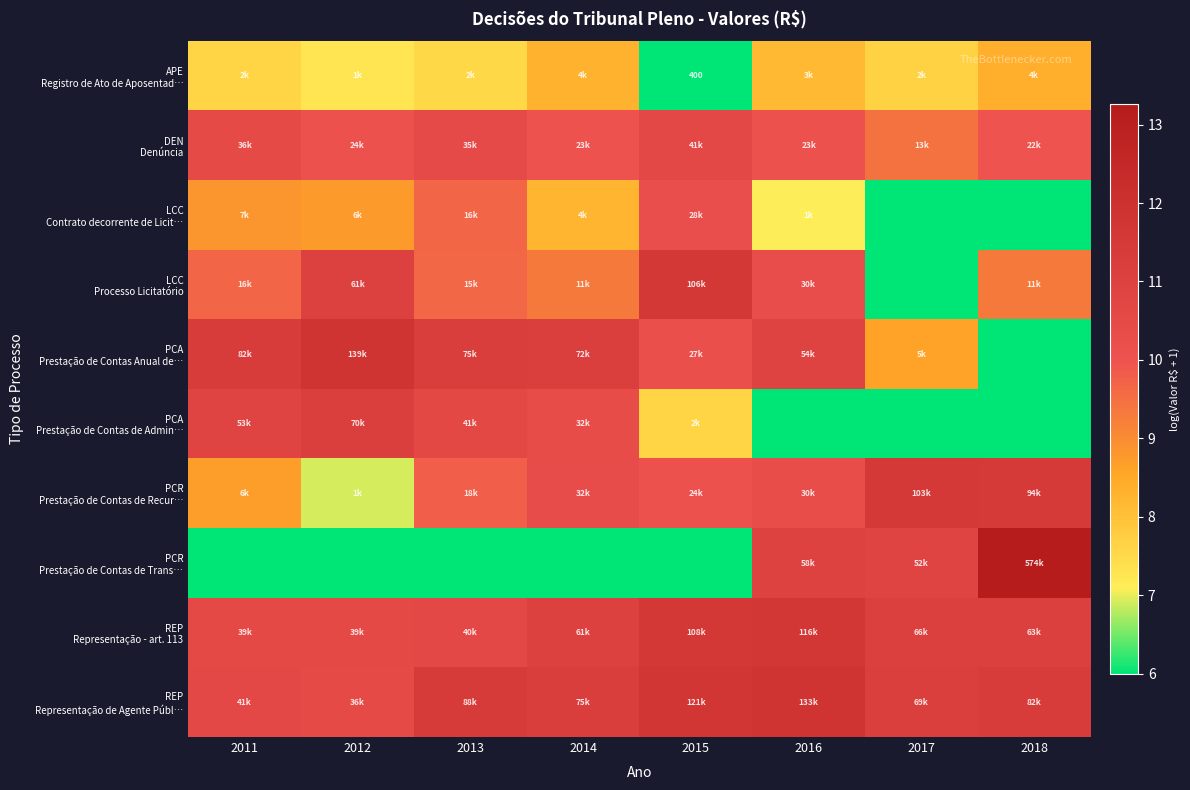

Which series changed the most between 2015 and 2016?

PCR Prestação de Contas de Trans…